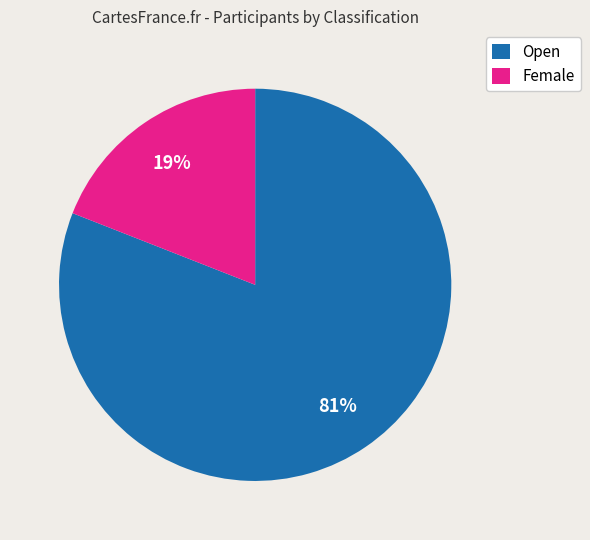

Combined, do Female and Open account for over 50%?

Yes